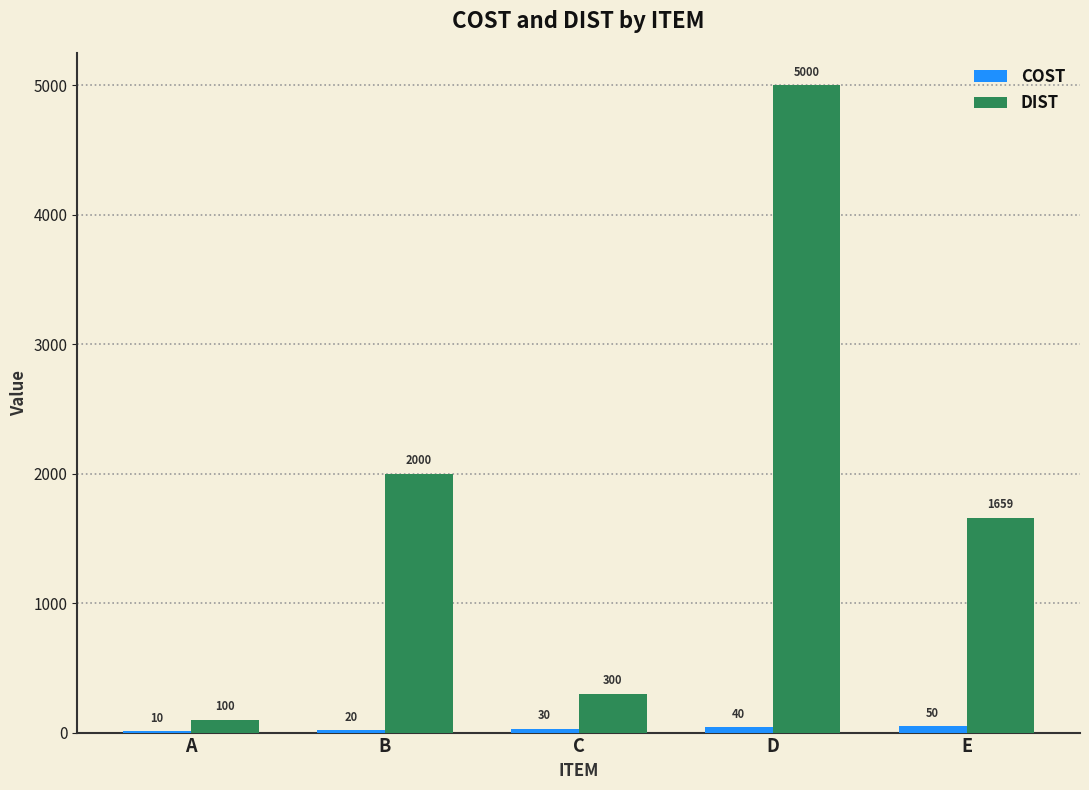

Is it true that DIST equals 819 at E?

False